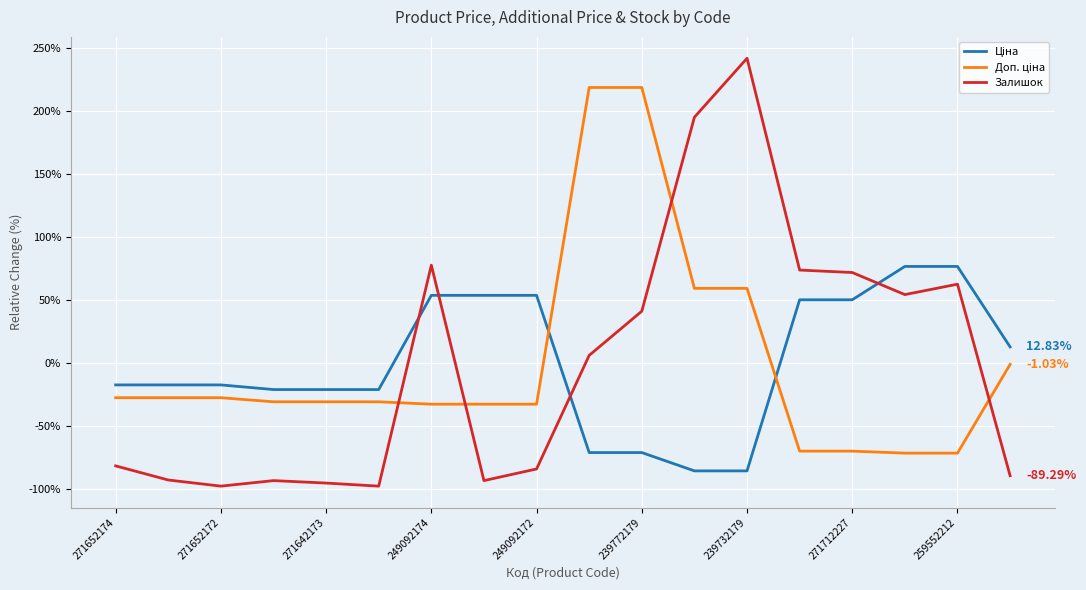

How many series are shown in this chart?

3